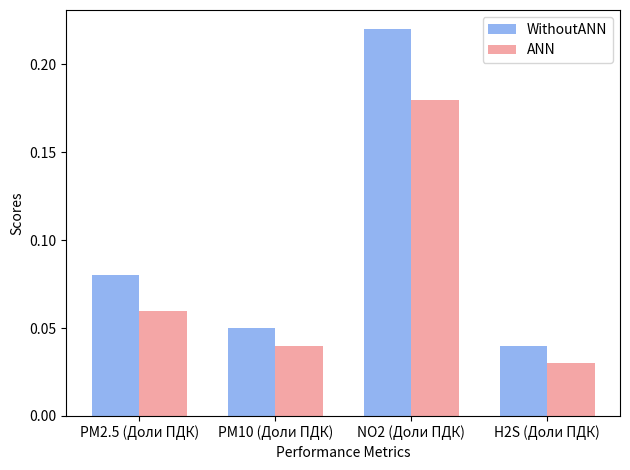

Between NO2 (Доли ПДК) and H2S (Доли ПДК), which series saw the biggest shift?

WithoutANN